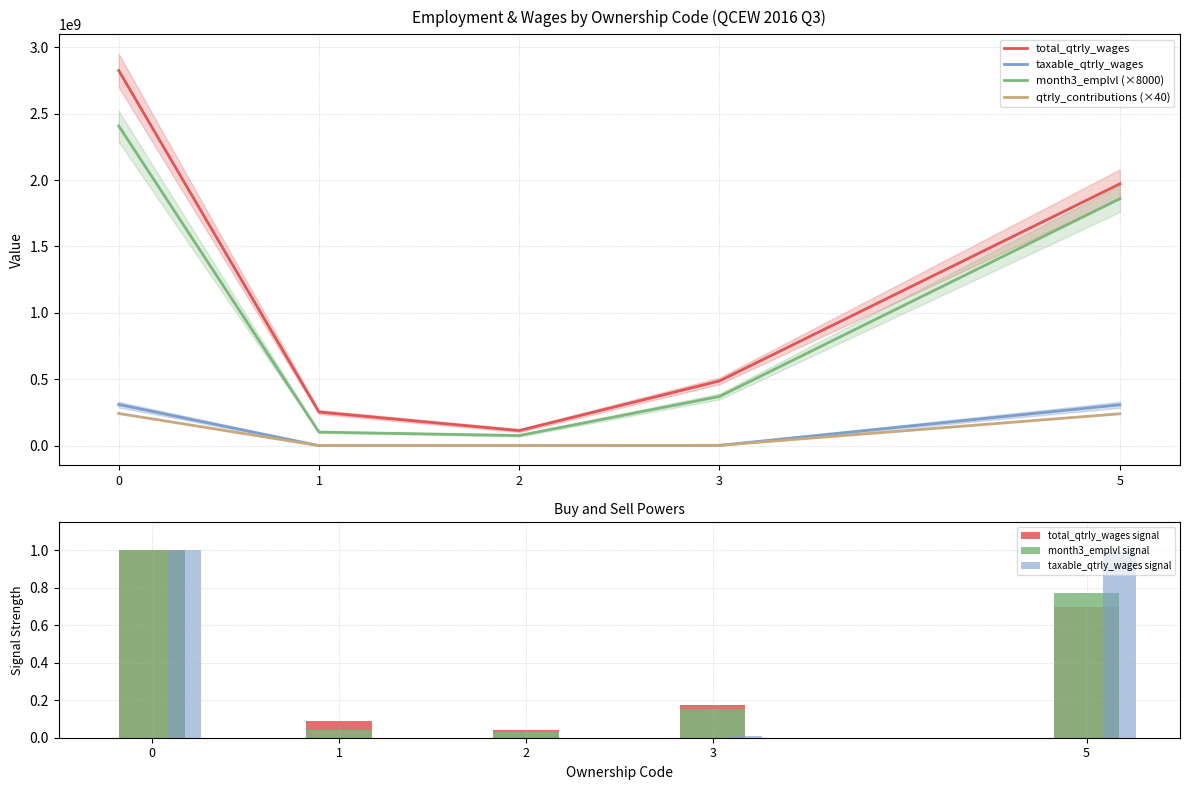

What value does the total_qtrly_wages series have at 3, to the nearest 10?

487121980